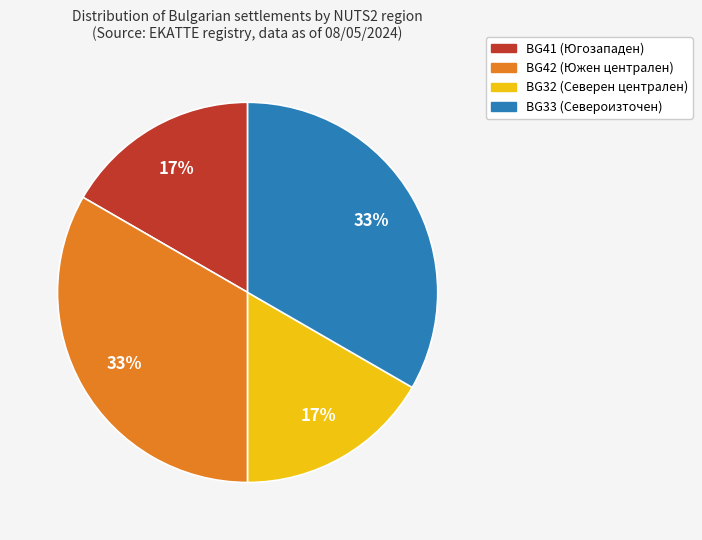

Is there any slice that represents more than half of the pie?

No